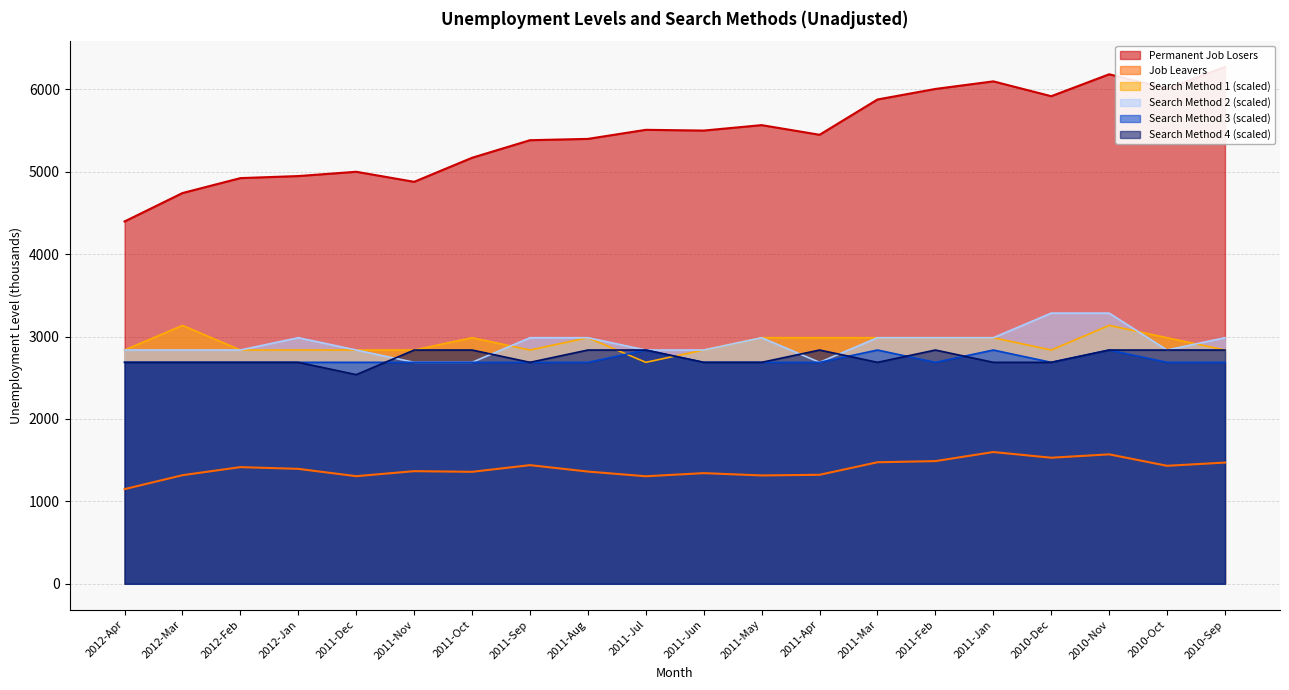

What is the highest value of the Search Method 3 series?

2836.9